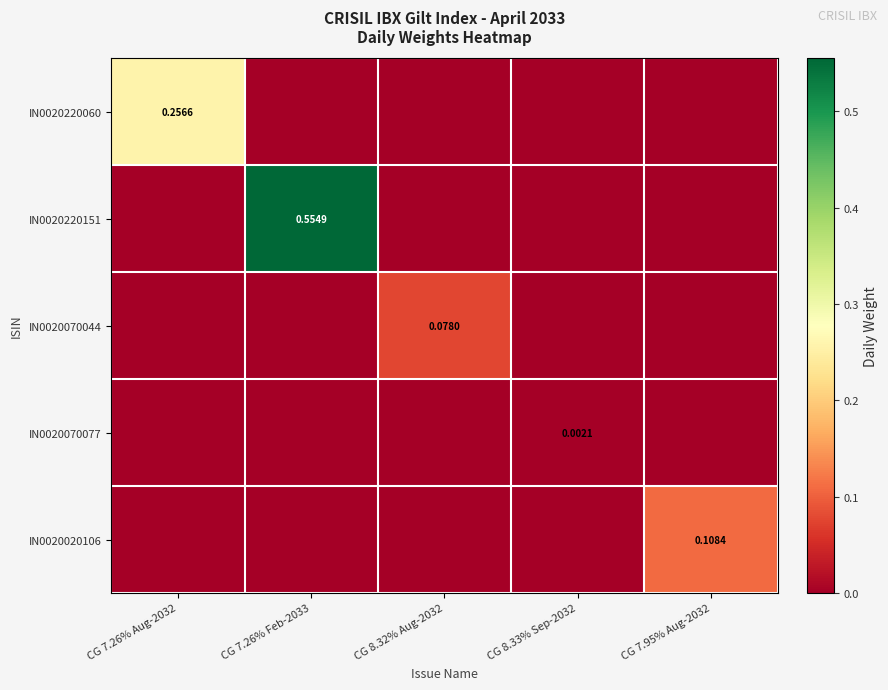

Rank the categories by IN0020220060 value from highest to lowest.

CG 7.26% Aug-2032, CG 7.26% Feb-2033, CG 8.32% Aug-2032, CG 8.33% Sep-2032, CG 7.95% Aug-2032